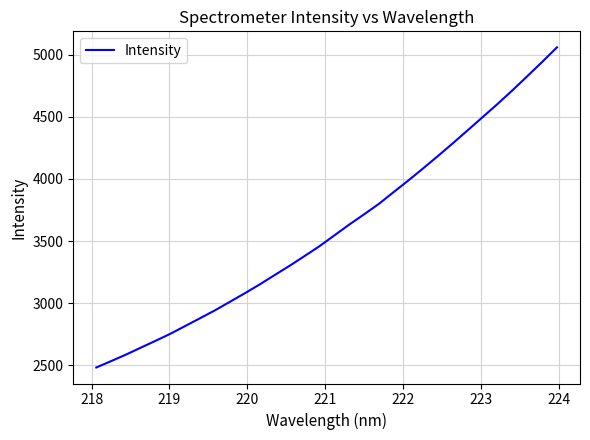

What is the minimum value shown in the chart?

2481.5